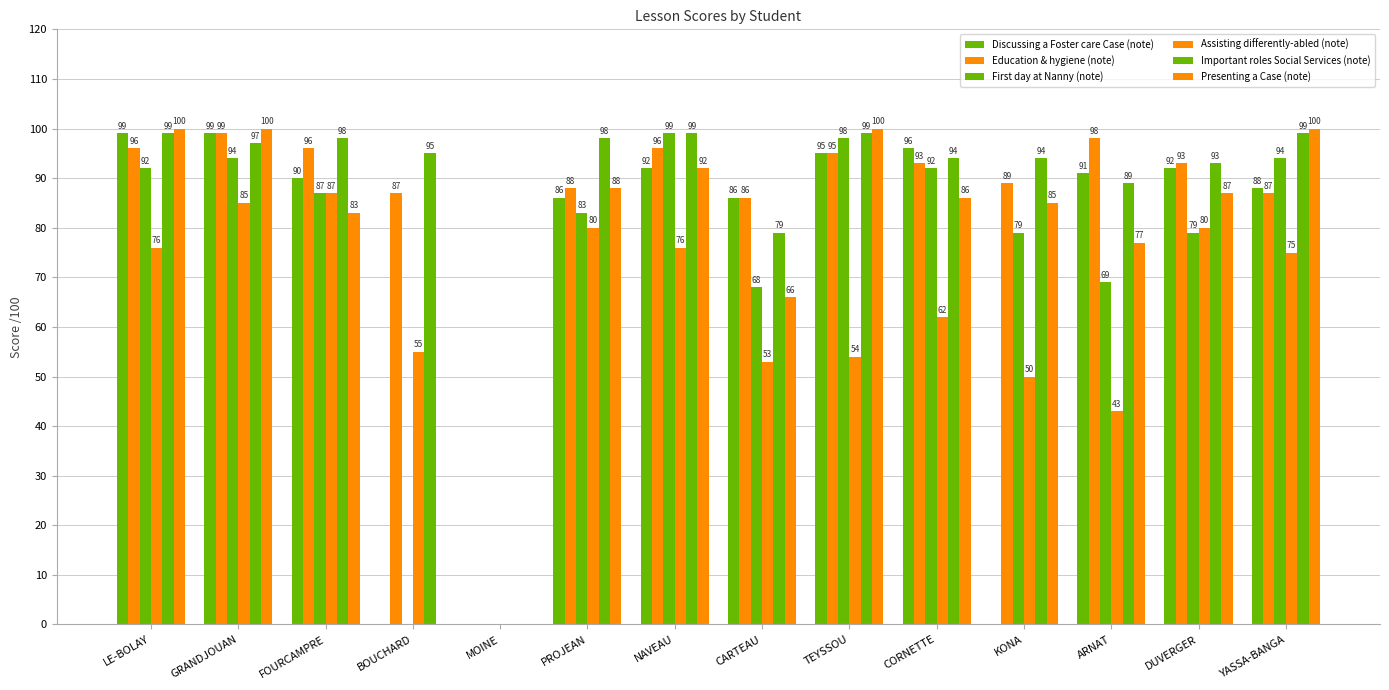

Are the bars horizontal?

No